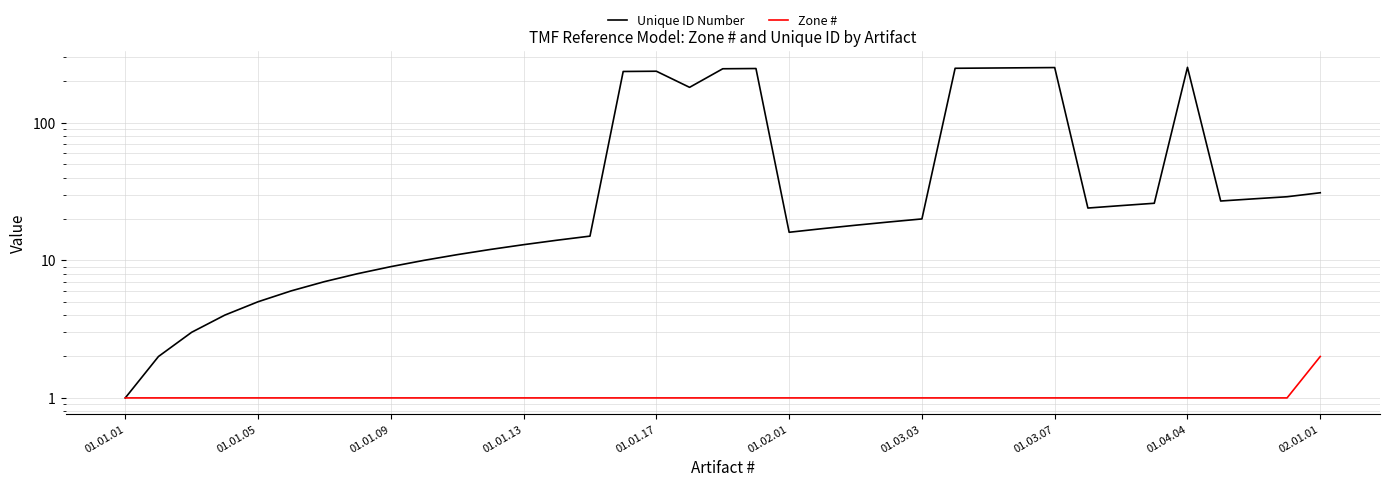

Is it true that Zone # equals 0 at 01.02.01?

False